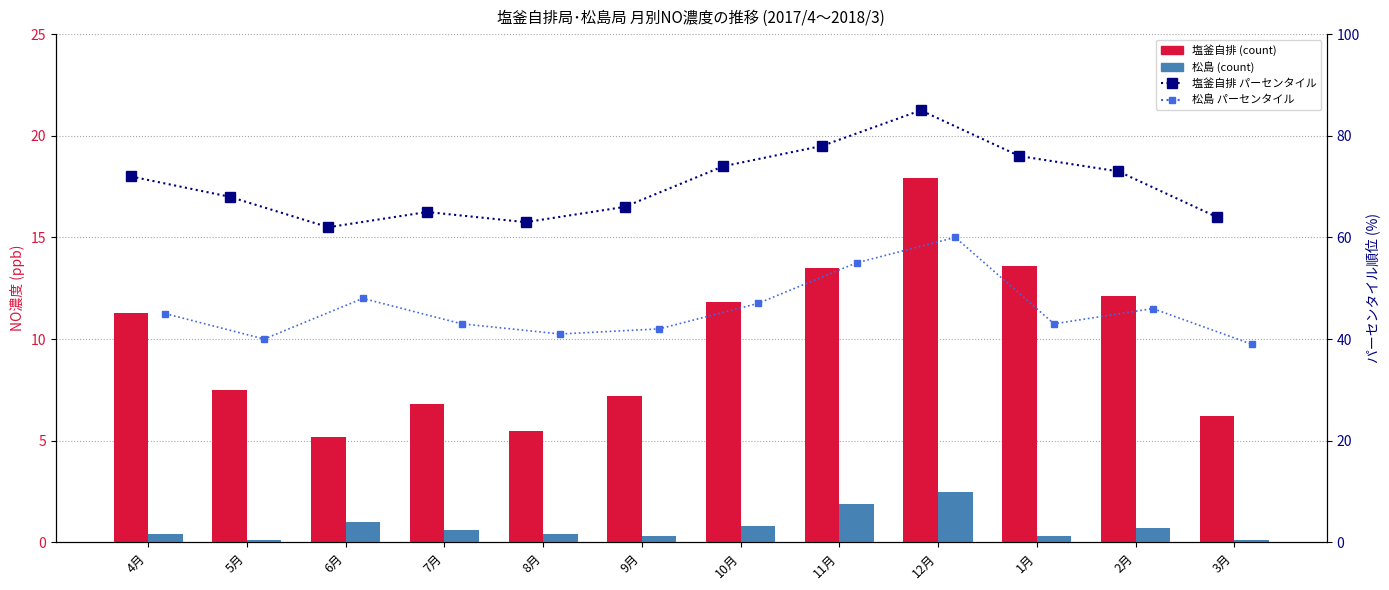

List the series in order of their peak value, highest first.

塩釜自排 パーセンタイル, 松島 パーセンタイル, 塩釜自排, 松島